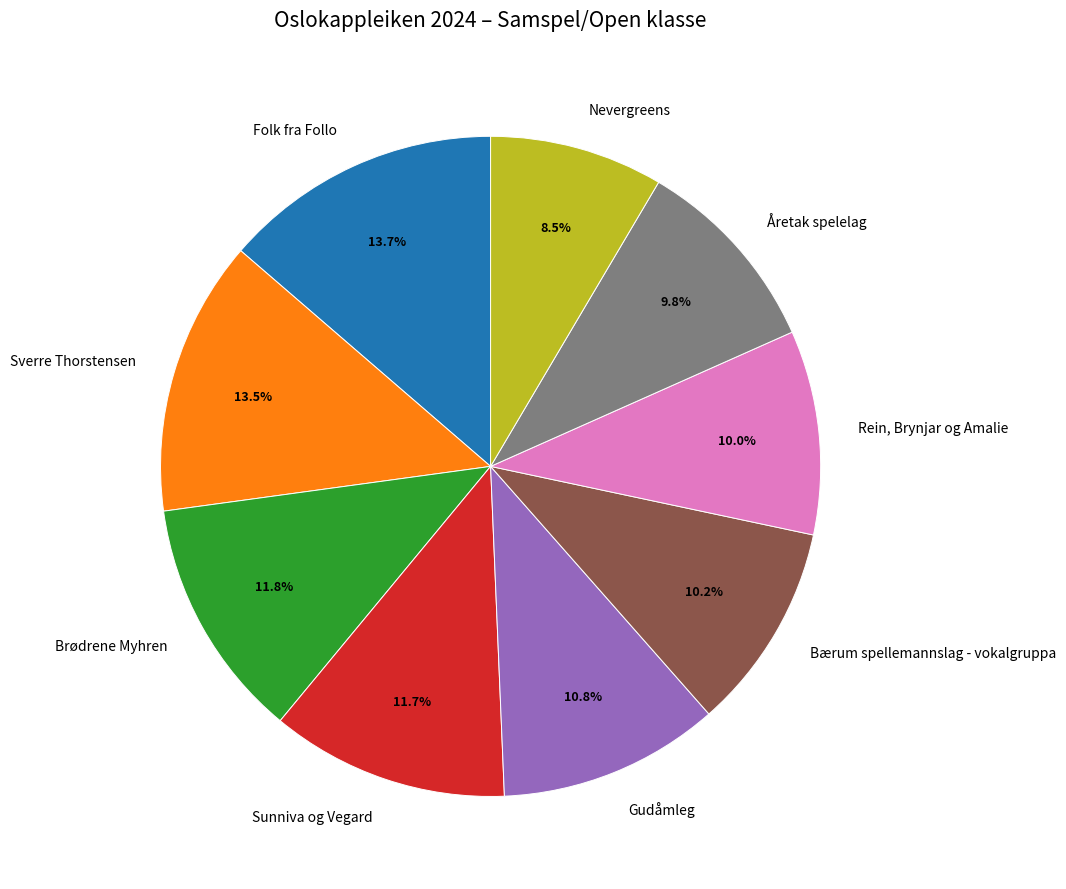

How many segments does this pie chart have?

9